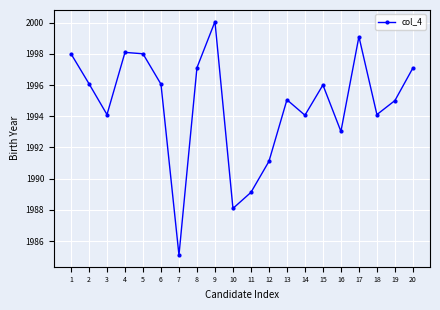

At which label does the data first exceed 1996?

1